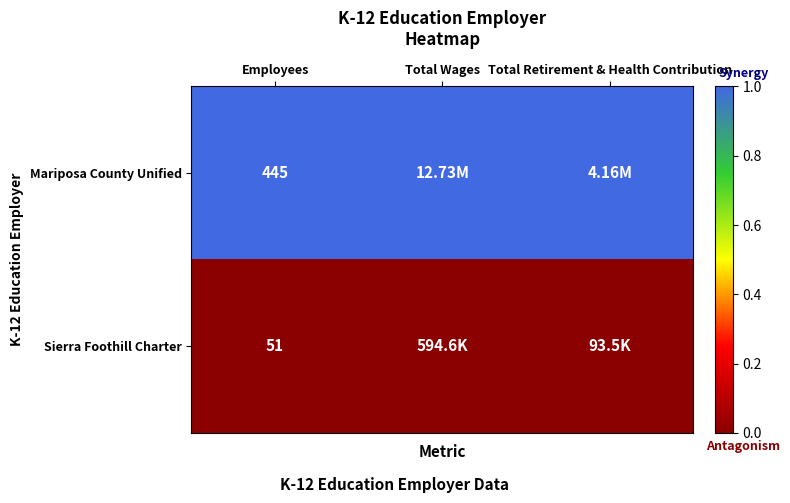

At Employees, list the series in order from largest to smallest.

Mariposa County Unified, Sierra Foothill Charter